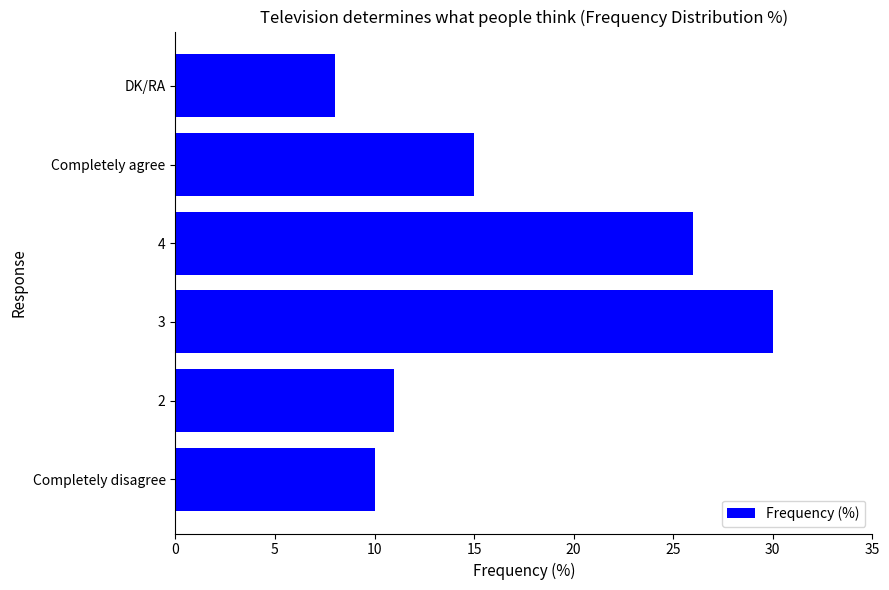

Rank the categories by value from lowest to highest.

DK/RA, Completely disagree, 2, Completely agree, 4, 3